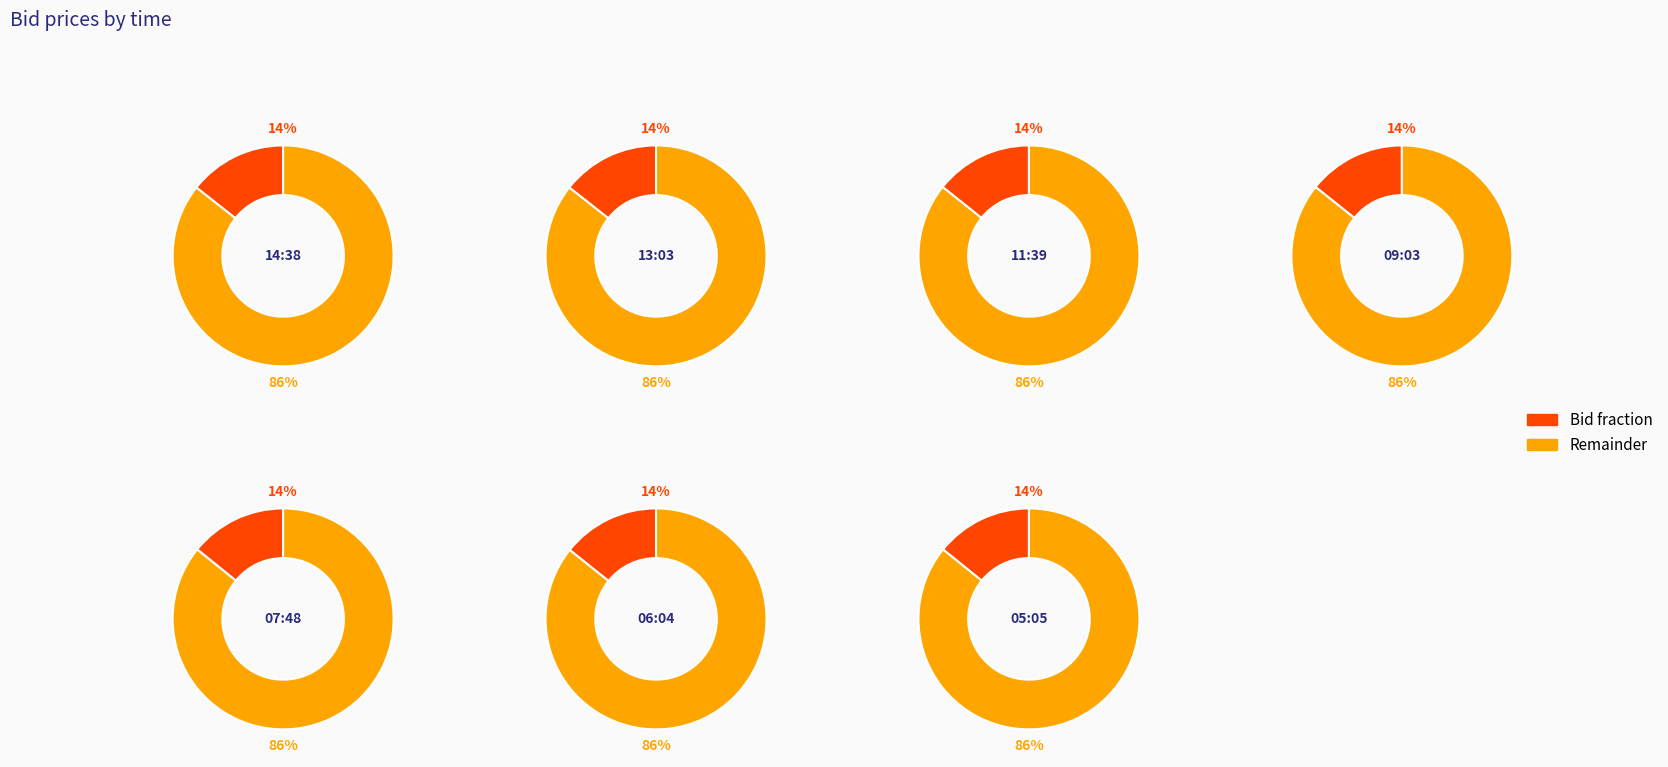

What percentage is NOT represented by 08:07:48.693?

85.8%